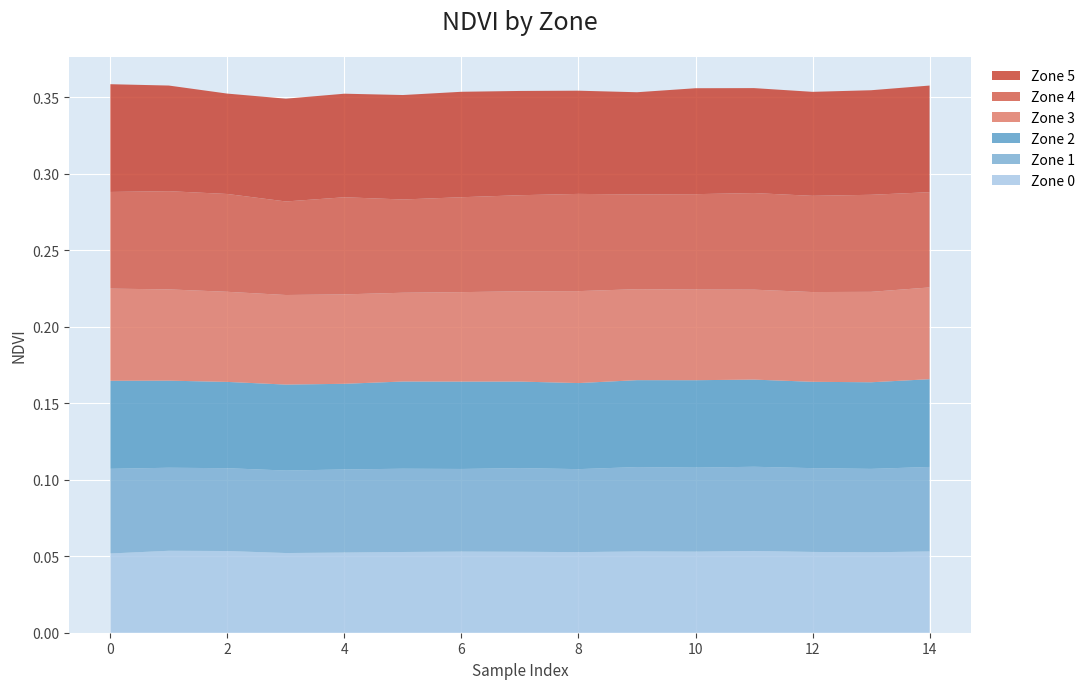

Reading left to right, transcribe all the data shown in this chart.

Zone 0: 0=0.1	1=0.1	2=0.1	3=0.1	4=0.1	5=0.1	6=0.1	7=0.1	8=0.1	9=0.1	10=0.1	11=0.1	12=0.1	13=0.1	14=0.1
Zone 1: 0=0.1	1=0.1	2=0.1	3=0.1	4=0.1	5=0.1	6=0.1	7=0.1	8=0.1	9=0.1	10=0.1	11=0.1	12=0.1	13=0.1	14=0.1
Zone 2: 0=0.1	1=0.1	2=0.1	3=0.1	4=0.1	5=0.1	6=0.1	7=0.1	8=0.1	9=0.1	10=0.1	11=0.1	12=0.1	13=0.1	14=0.1
Zone 3: 0=0.1	1=0.1	2=0.1	3=0.1	4=0.1	5=0.1	6=0.1	7=0.1	8=0.1	9=0.1	10=0.1	11=0.1	12=0.1	13=0.1	14=0.1
Zone 4: 0=0.1	1=0.1	2=0.1	3=0.1	4=0.1	5=0.1	6=0.1	7=0.1	8=0.1	9=0.1	10=0.1	11=0.1	12=0.1	13=0.1	14=0.1
Zone 5: 0=0.1	1=0.1	2=0.1	3=0.1	4=0.1	5=0.1	6=0.1	7=0.1	8=0.1	9=0.1	10=0.1	11=0.1	12=0.1	13=0.1	14=0.1